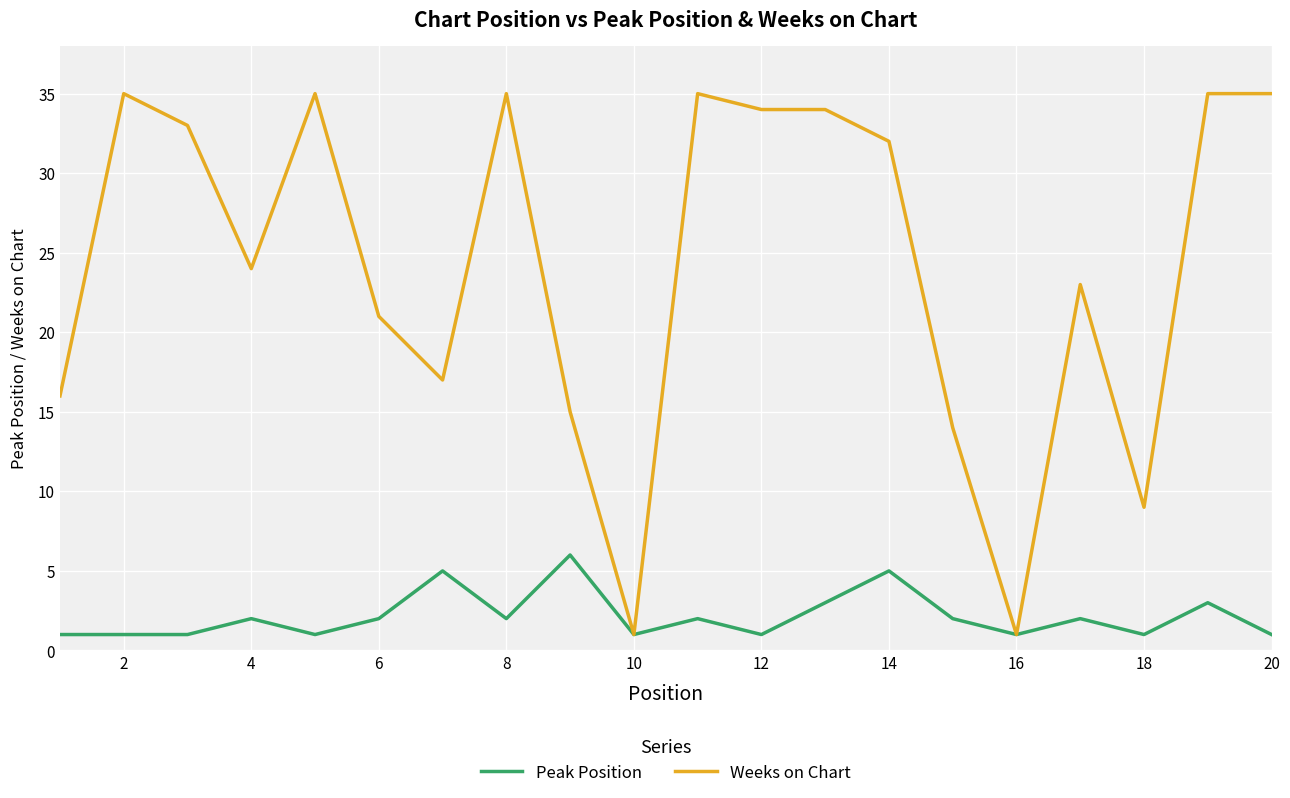

Rank the series by their maximum value, from highest to lowest.

Weeks on Chart, Peak Position